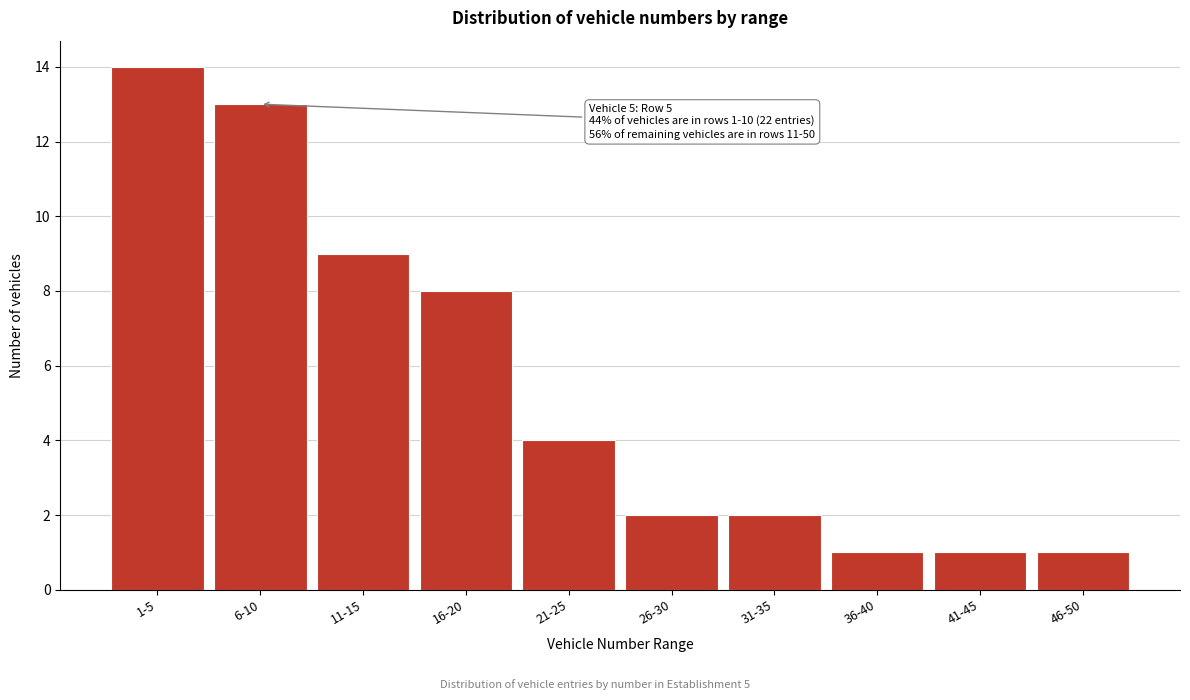

Reading right to left, list all the values displayed in this chart.

1	1	1	2	2	4	8	9	13	14